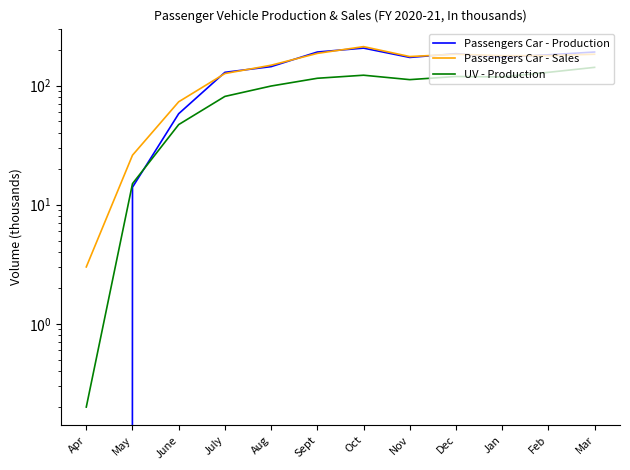

What is the difference between the highest and lowest values at May?

12.0